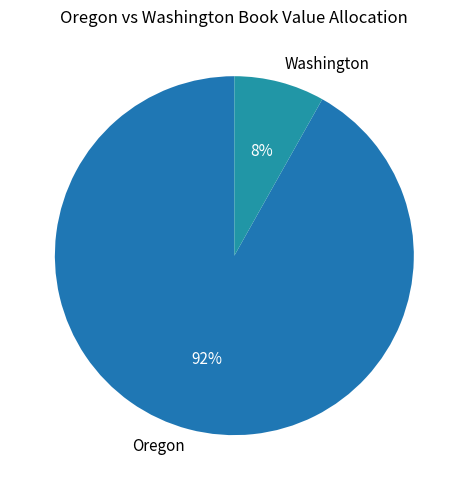

To the nearest percent, what is the average slice percentage?

50%